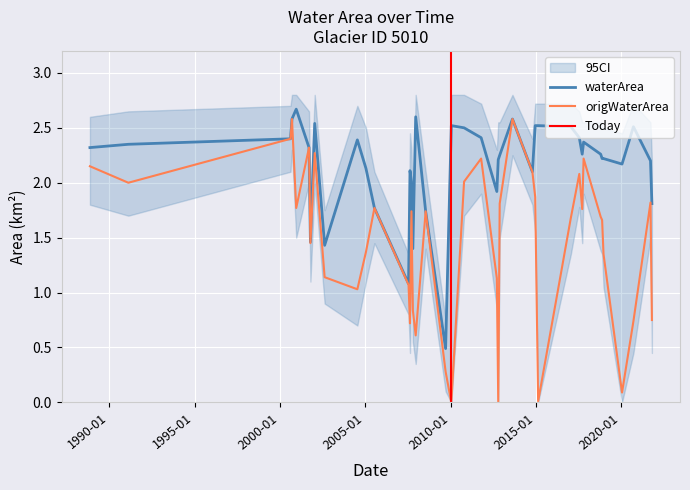

What is the value of the origWaterArea point at the 31st from the left?

2.1